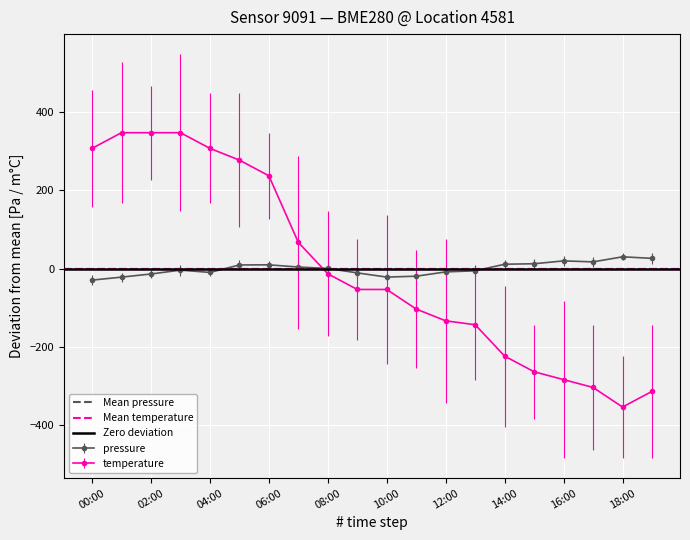

Which series has the widest spread of values?

temperature